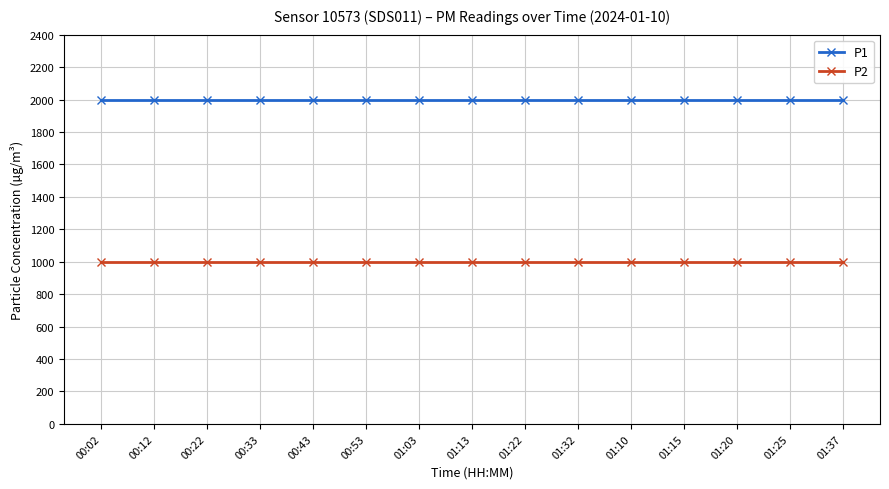

What is the average value of the P2 series?

999.9